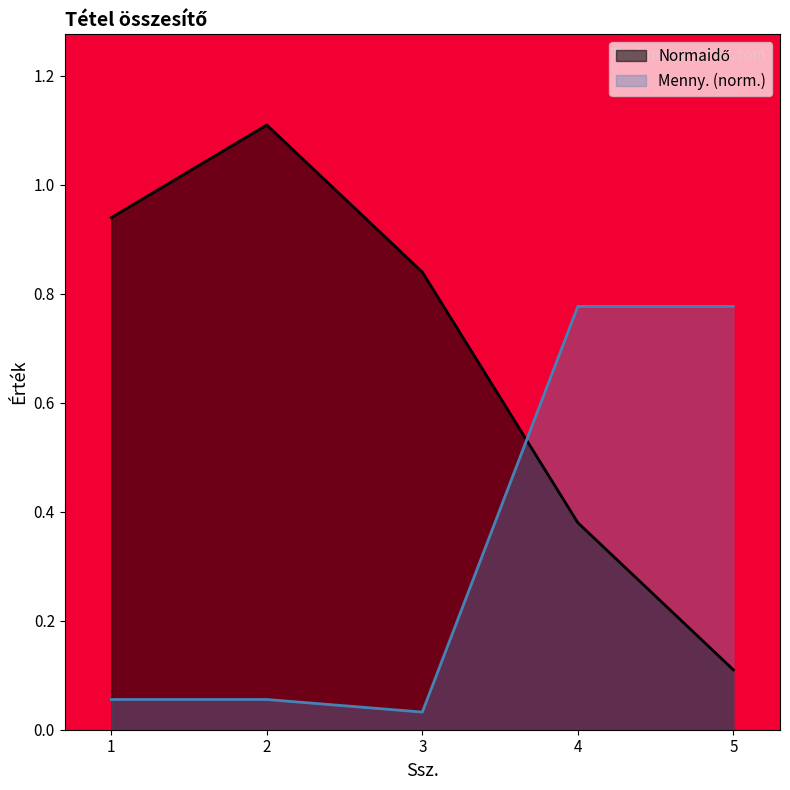

List the labels in order of Normaidő value, smallest first.

5, 4, 3, 1, 2